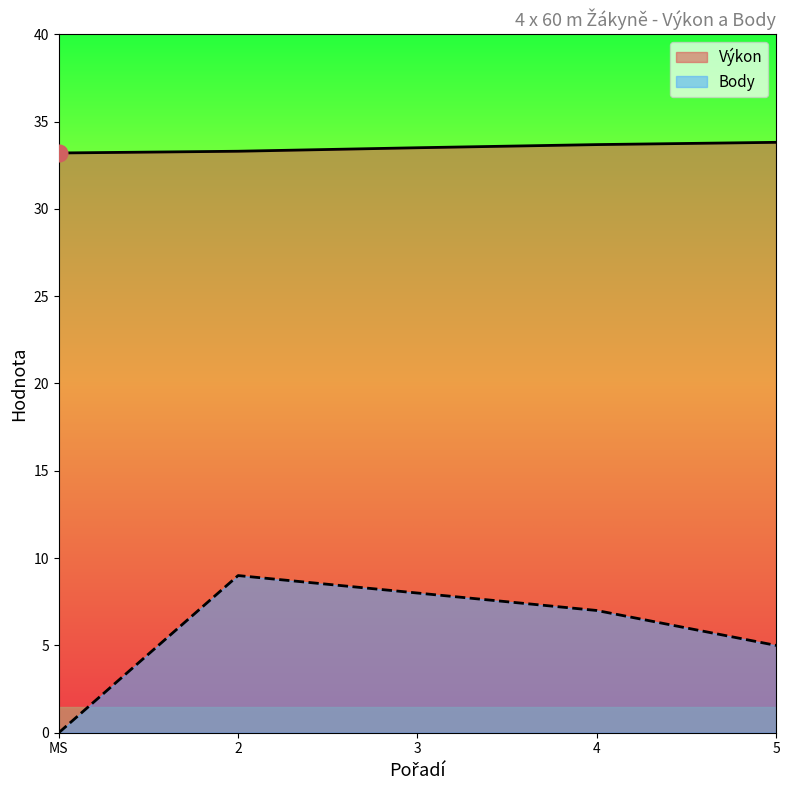

True or false: Body and Výkon cross at least once.

False